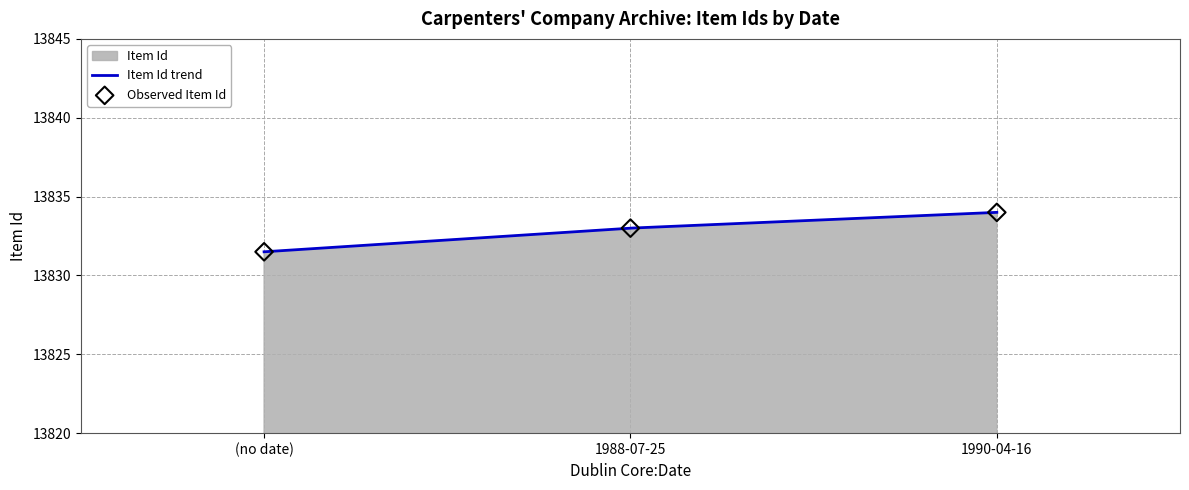

Which has a higher value, 1988-07-25 or (no date)?

1988-07-25